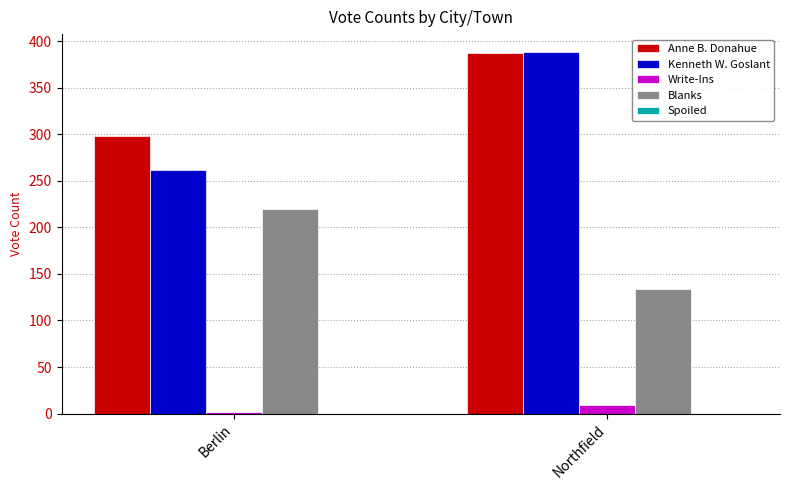

Which label corresponds to the largest value in the chart?

Northfield